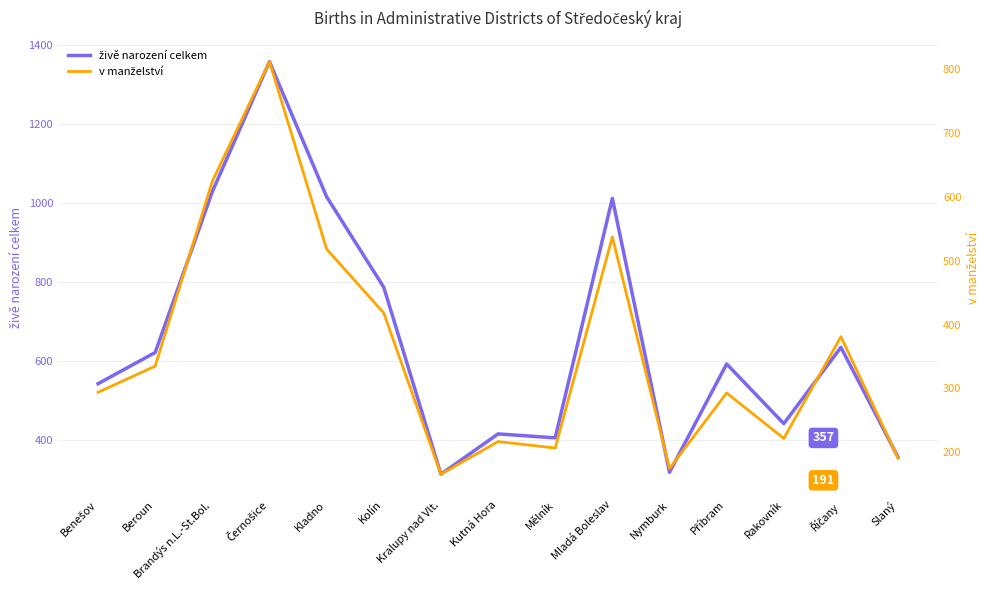

Reading left to right, list all the values displayed in this chart.

živě narození celkem: 543	622	1029	1358	1016	787	314	416	406	1012	319	593	442	635	357
v manželství: 294	335	624	811	518	418	166	217	207	537	175	293	222	381	191